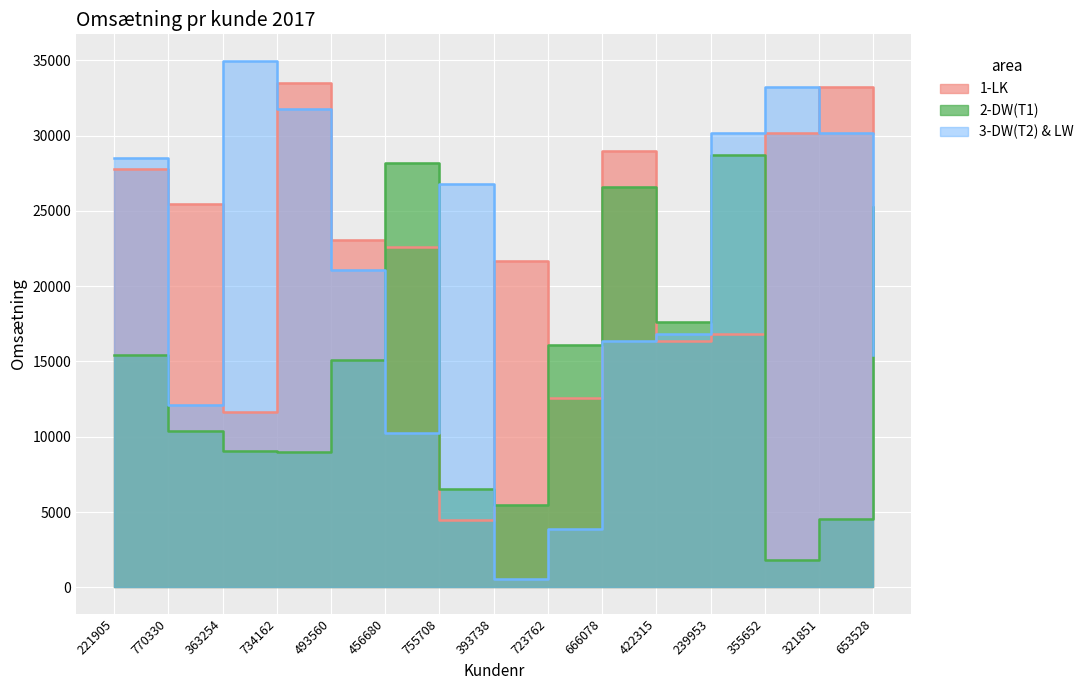

What is the difference between the maximum and minimum values in the 2-DW(T1) series?

26876